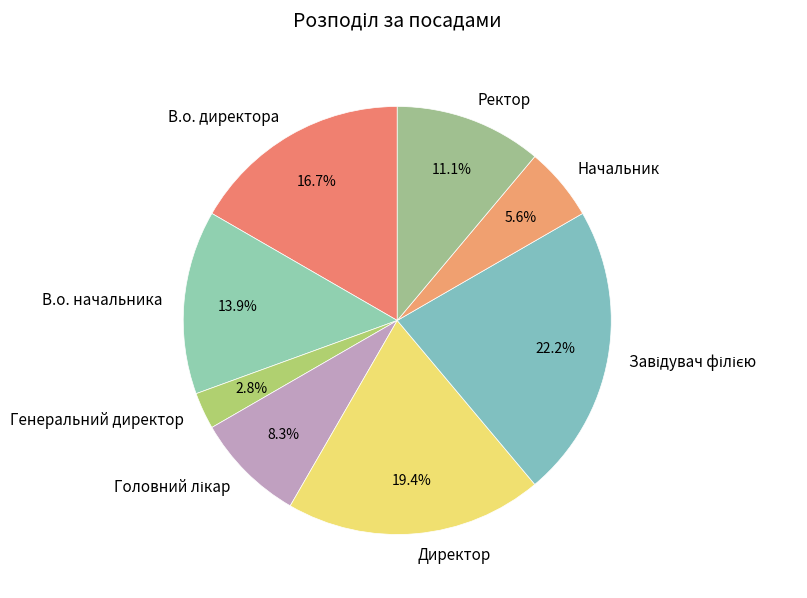

Combined, do Генеральний директор and Ректор account for over 50%?

No